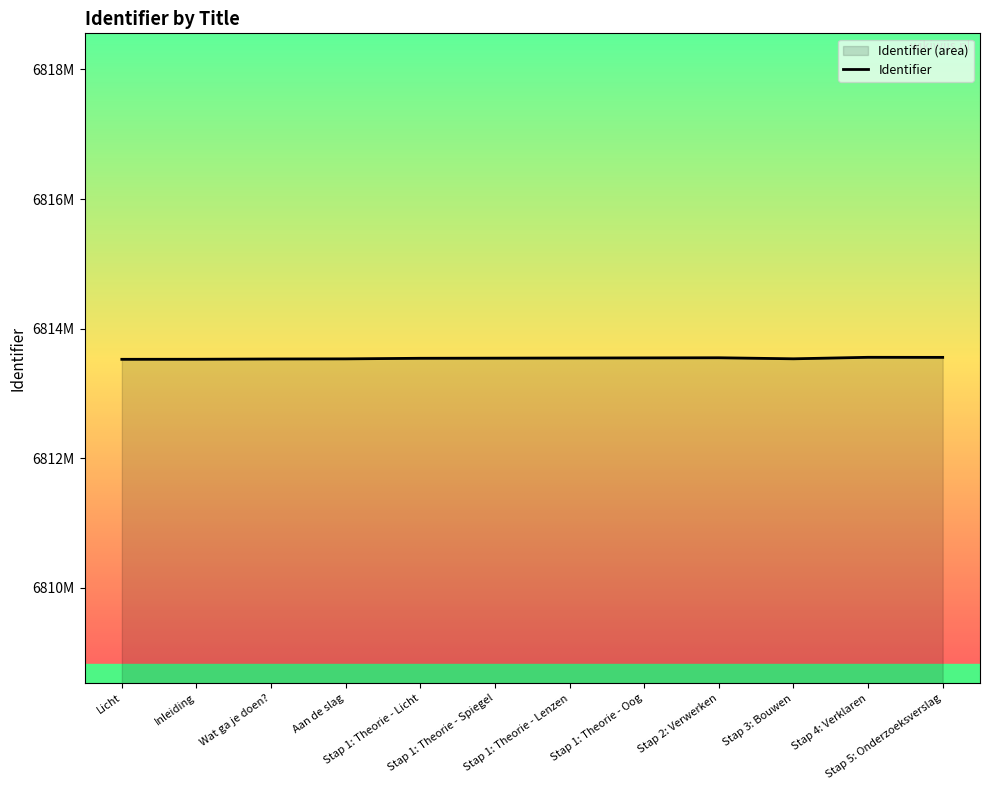

How many data points are above 6813545?

5